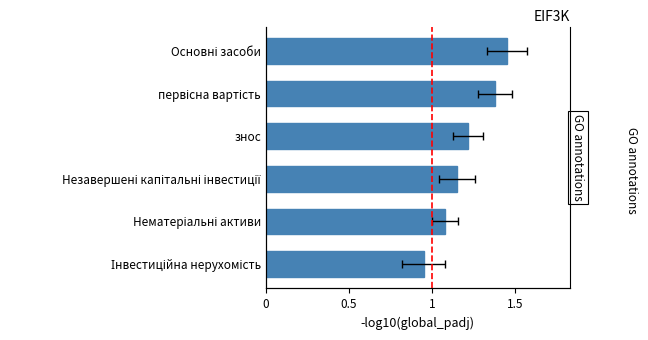

Approximately how many times larger is the value at Основні засоби compared to Нематеріальні активи?

1.3